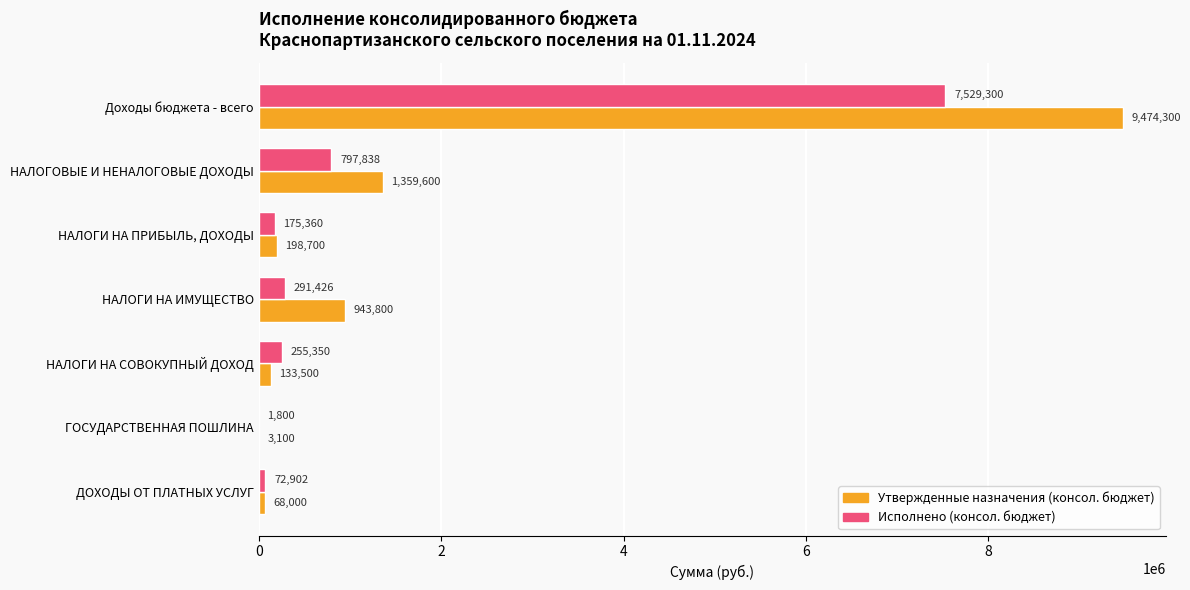

At which category is the sum across all series the highest?

Доходы бюджета - всего